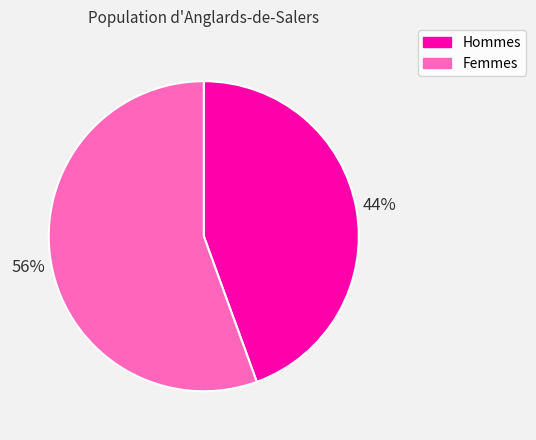

To the nearest percent, what is the average slice percentage?

50%